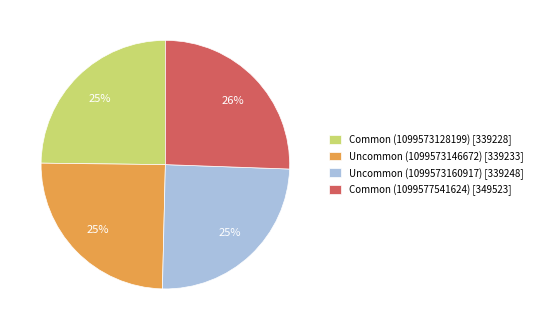

Count the number of slices in the pie.

4